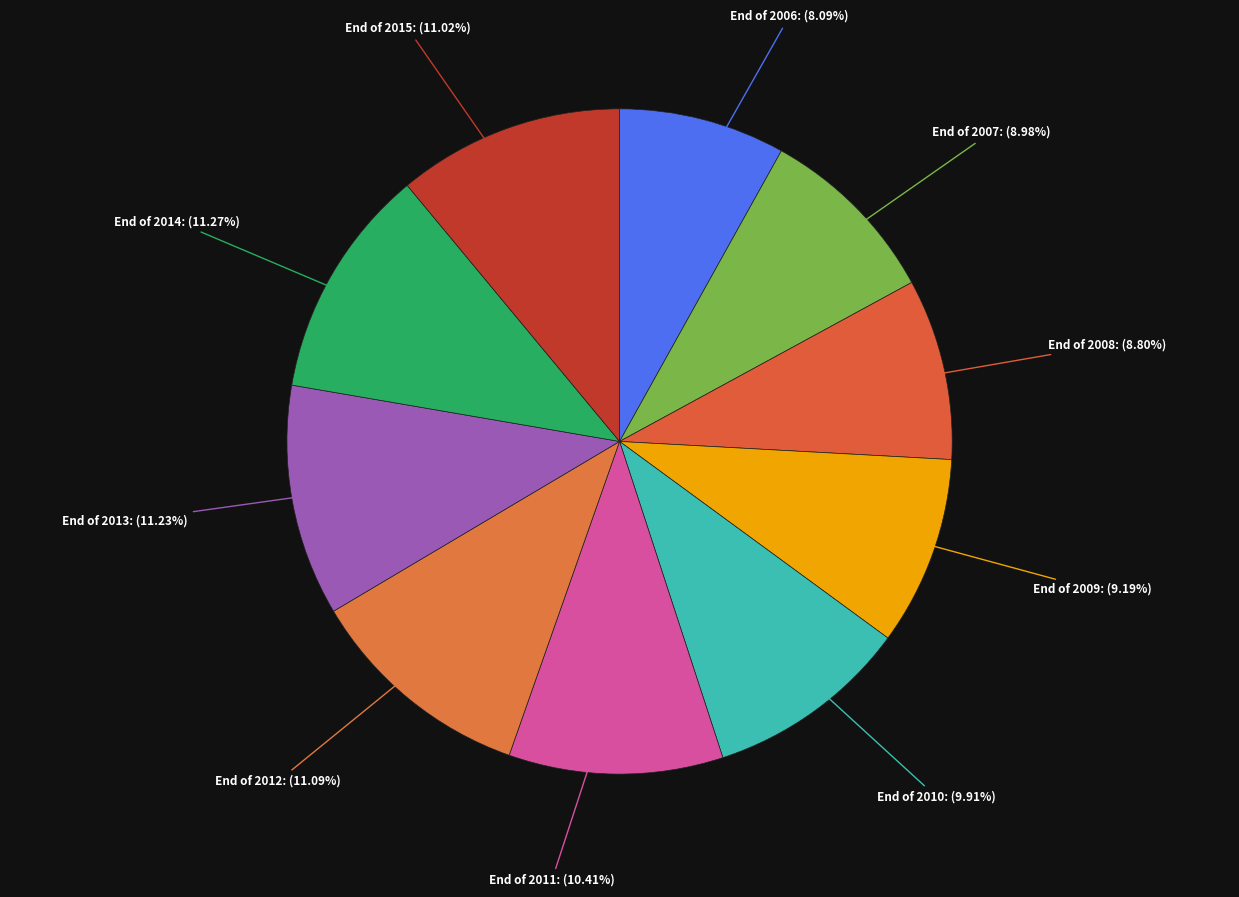

To the nearest percent, what is the difference between the largest and smallest slice percentages?

3%